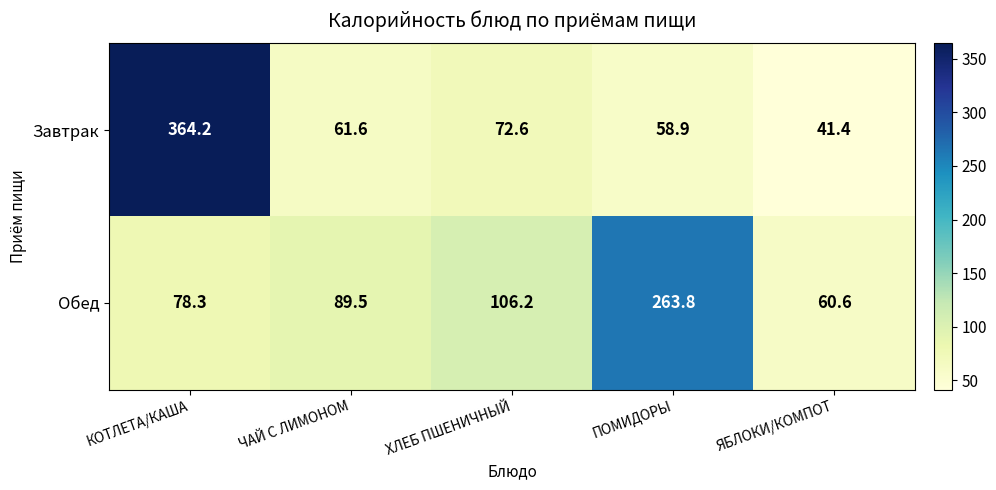

Rank the series by their average value, from lowest to highest.

Обед, Завтрак